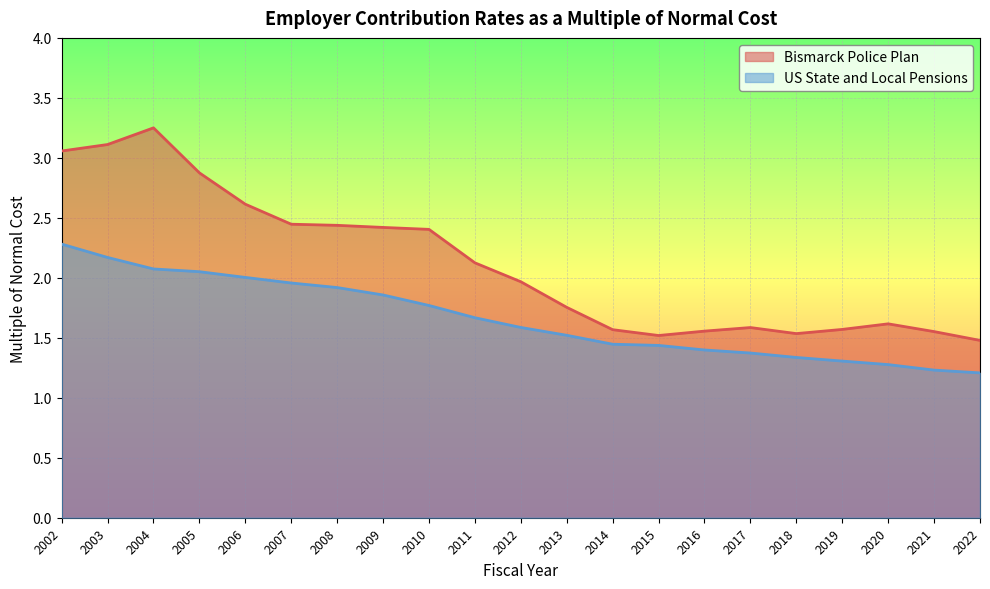

What is the difference between the second highest and second lowest values in the US State and Local Pensions series?

0.9